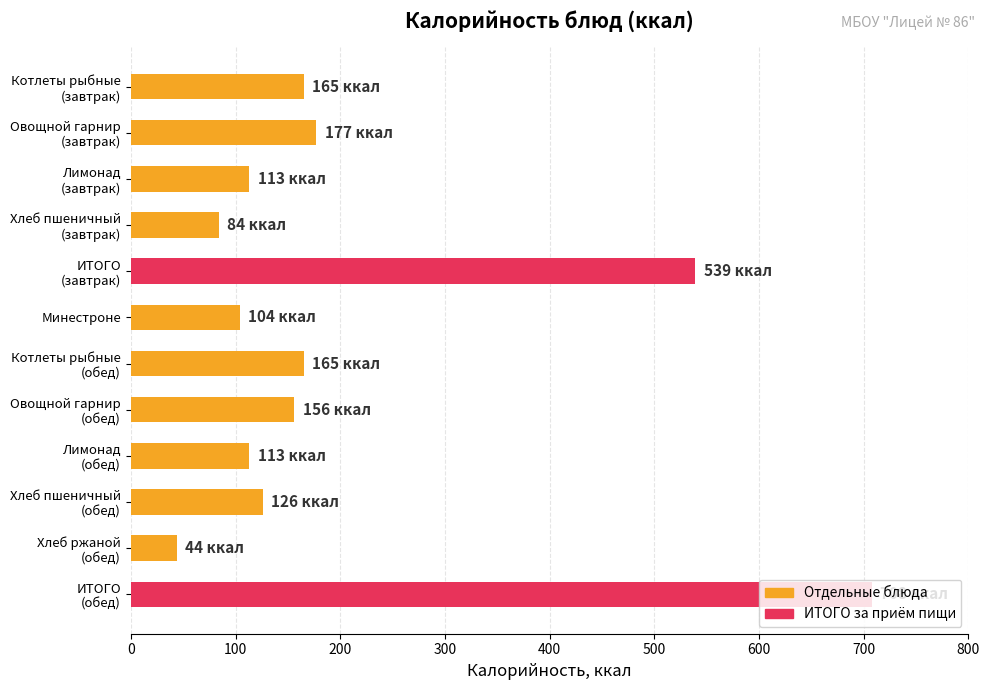

What is the smallest value displayed?

44